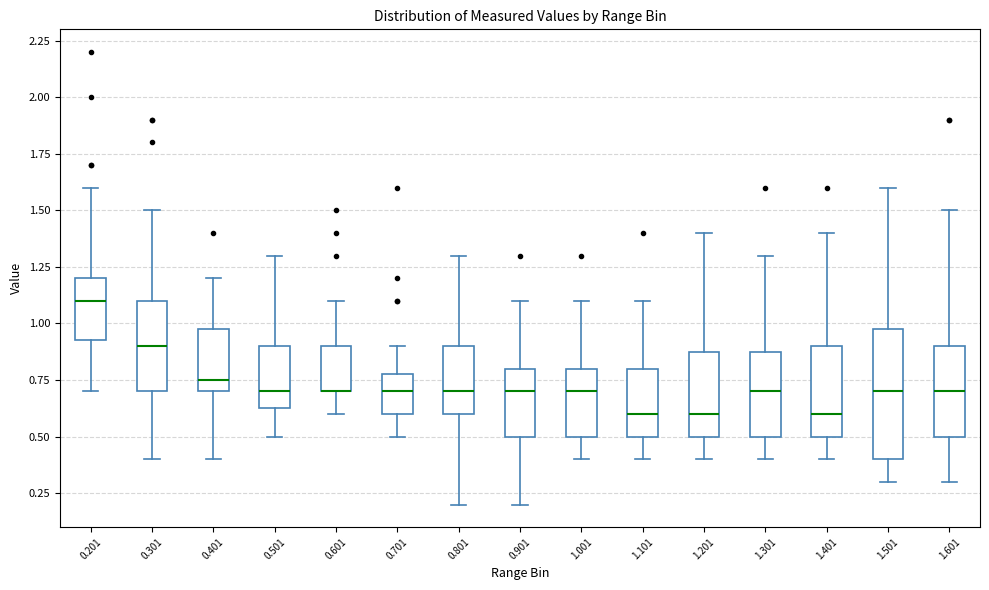

Which box is the tallest, from its lower edge to its upper edge?

1.501